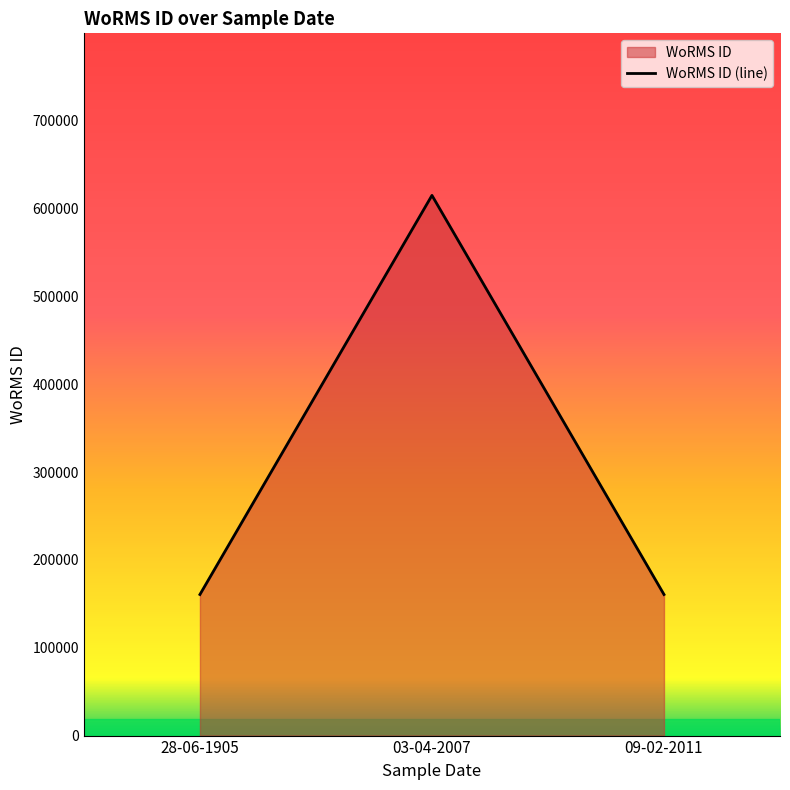

What is the change in value from 28-06-1905 to 03-04-2007?

+454256